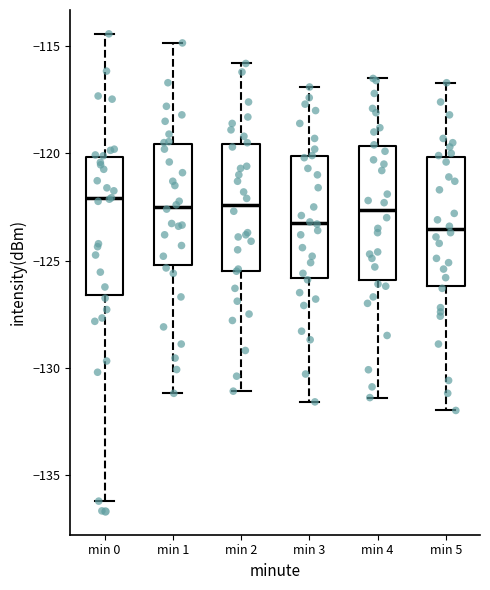

Reading left to right, transcribe this box plot: for each box, give where its median line is, the range the box spans, and where its two whiskers end, as read against the y-axis. The values are not printed on the chart, so give them approximately, as read against the axis.

min 0: median -122.0, box -126.5 to -120.0, whiskers -136.0 to -114.5
min 1: median -122.5, box -125.0 to -119.5, whiskers -131.0 to -115.0
min 2: median -122.5, box -125.5 to -119.5, whiskers -131.0 to -116.0
min 3: median -123.0, box -126.0 to -120.0, whiskers -131.5 to -117.0
min 4: median -122.5, box -126.0 to -119.5, whiskers -131.5 to -116.5
min 5: median -123.5, box -126.0 to -120.0, whiskers -132.0 to -116.5